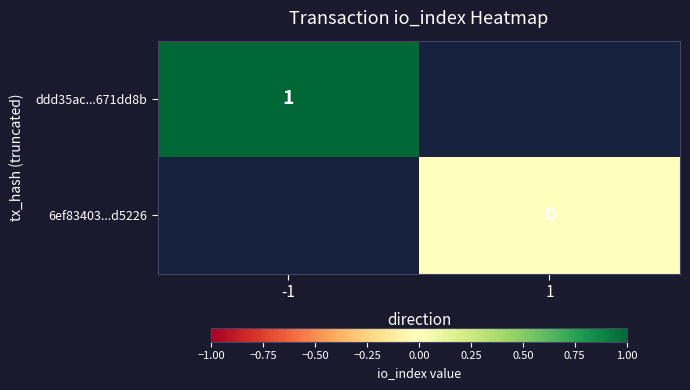

Which has a higher value, 1 or -1?

-1